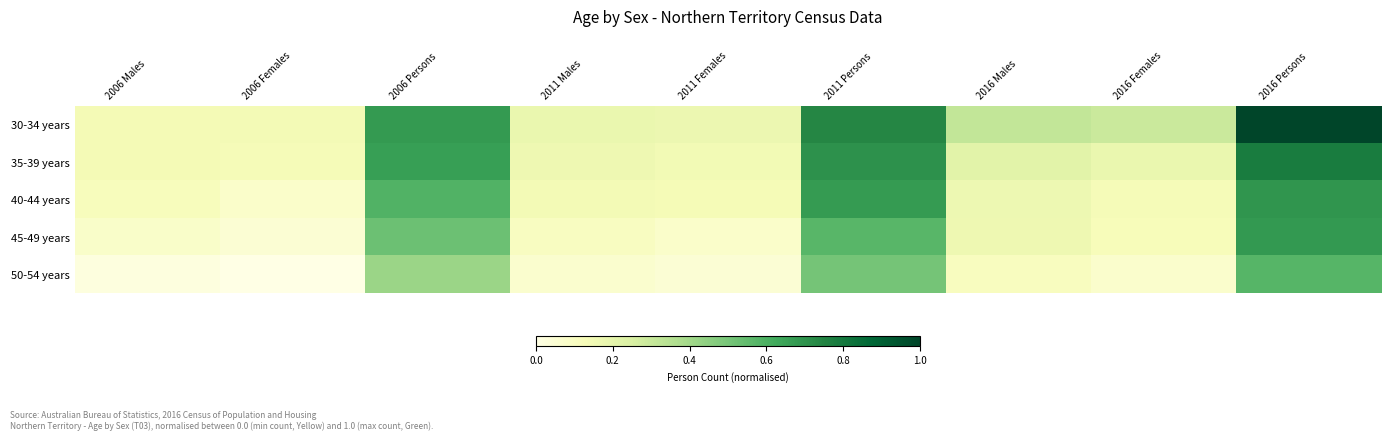

Which series has the largest total across all categories?

30-34 years